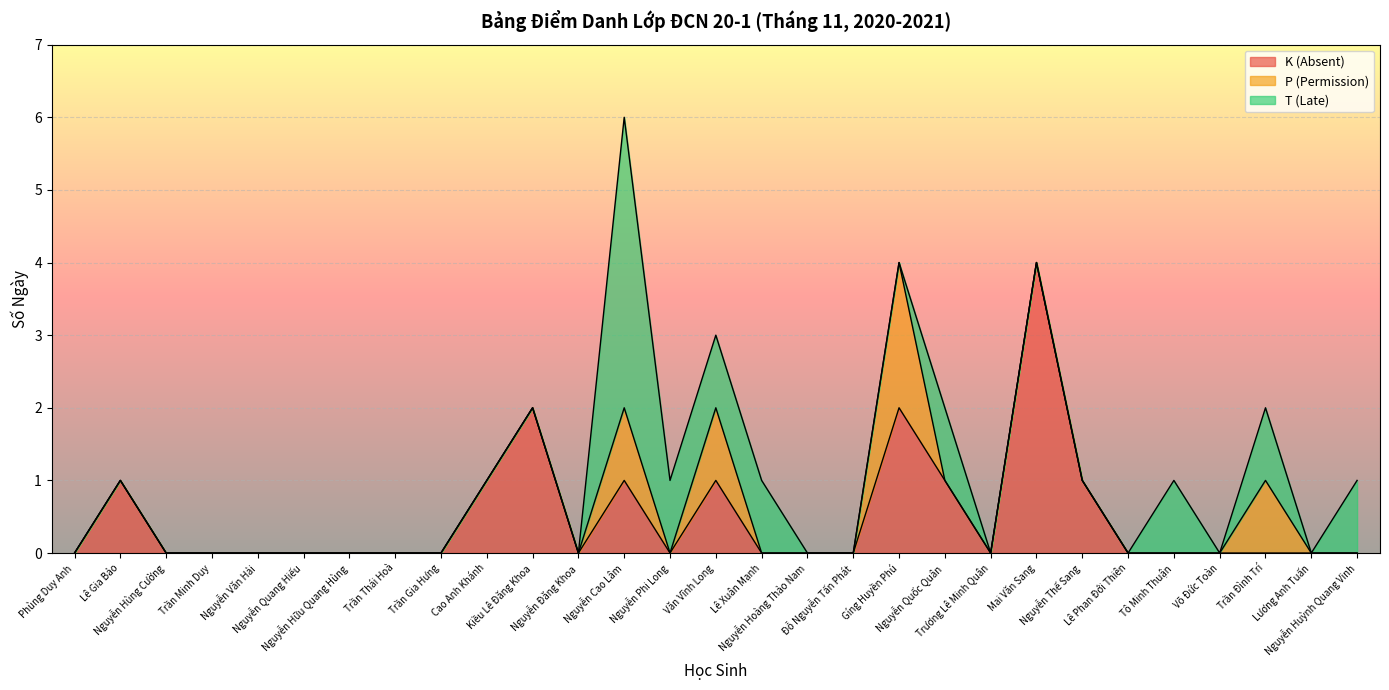

Reading right to left, list all the values displayed in this chart.

K (Absent): Nguyễn Huỳnh Quang Vinh=0	Lương Anh Tuấn=0	Trần Đình Trí=0	Võ Đức Toàn=0	Tô Minh Thuận=0	Lê Phan Đới Thiên=0	Nguyễn Thế Sang=1	Mai Văn Sang=4	Trương Lê Minh Quân=0	Nguyễn Quốc Quân=1	Gíng Huyền Phú=2	Đỗ Nguyễn Tấn Phát=0	Nguyễn Hoàng Thảo Nam=0	Lê Xuân Mạnh=0	Văn Vĩnh Long=1	Nguyễn Phi Long=0	Nguyễn Cao Lâm=1	Nguyễn Đăng Khoa=0	Kiều Lê Đăng Khoa=2	Cao Anh Khánh=1	Trần Gia Hưng=0	Trần Thái Hoà=0	Nguyễn Hữu Quang Hùng=0	Nguyễn Quang Hiếu=0	Nguyễn Văn Hải=0	Trần Minh Duy=0	Nguyễn Hùng Cường=0	Lê Gia Bảo=1	Phùng Duy Anh=0
P (Permission): Nguyễn Huỳnh Quang Vinh=0	Lương Anh Tuấn=0	Trần Đình Trí=1	Võ Đức Toàn=0	Tô Minh Thuận=0	Lê Phan Đới Thiên=0	Nguyễn Thế Sang=0	Mai Văn Sang=0	Trương Lê Minh Quân=0	Nguyễn Quốc Quân=0	Gíng Huyền Phú=2	Đỗ Nguyễn Tấn Phát=0	Nguyễn Hoàng Thảo Nam=0	Lê Xuân Mạnh=0	Văn Vĩnh Long=1	Nguyễn Phi Long=0	Nguyễn Cao Lâm=1	Nguyễn Đăng Khoa=0	Kiều Lê Đăng Khoa=0	Cao Anh Khánh=0	Trần Gia Hưng=0	Trần Thái Hoà=0	Nguyễn Hữu Quang Hùng=0	Nguyễn Quang Hiếu=0	Nguyễn Văn Hải=0	Trần Minh Duy=0	Nguyễn Hùng Cường=0	Lê Gia Bảo=0	Phùng Duy Anh=0
T (Late): Nguyễn Huỳnh Quang Vinh=1	Lương Anh Tuấn=0	Trần Đình Trí=1	Võ Đức Toàn=0	Tô Minh Thuận=1	Lê Phan Đới Thiên=0	Nguyễn Thế Sang=0	Mai Văn Sang=0	Trương Lê Minh Quân=0	Nguyễn Quốc Quân=1	Gíng Huyền Phú=0	Đỗ Nguyễn Tấn Phát=0	Nguyễn Hoàng Thảo Nam=0	Lê Xuân Mạnh=1	Văn Vĩnh Long=1	Nguyễn Phi Long=1	Nguyễn Cao Lâm=4	Nguyễn Đăng Khoa=0	Kiều Lê Đăng Khoa=0	Cao Anh Khánh=0	Trần Gia Hưng=0	Trần Thái Hoà=0	Nguyễn Hữu Quang Hùng=0	Nguyễn Quang Hiếu=0	Nguyễn Văn Hải=0	Trần Minh Duy=0	Nguyễn Hùng Cường=0	Lê Gia Bảo=0	Phùng Duy Anh=0